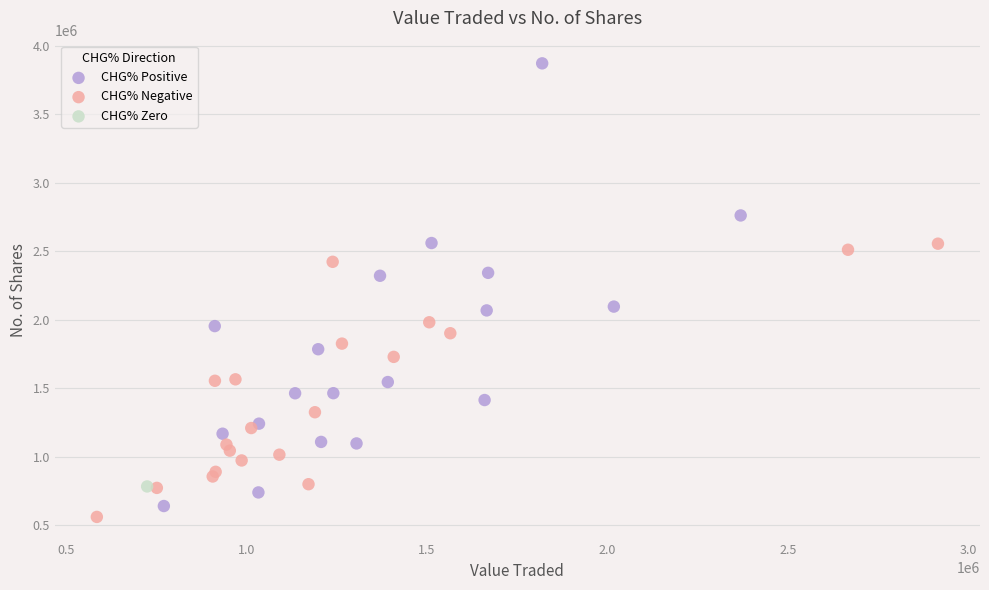

Which series contains the lowest Y value?

CHG% Negative